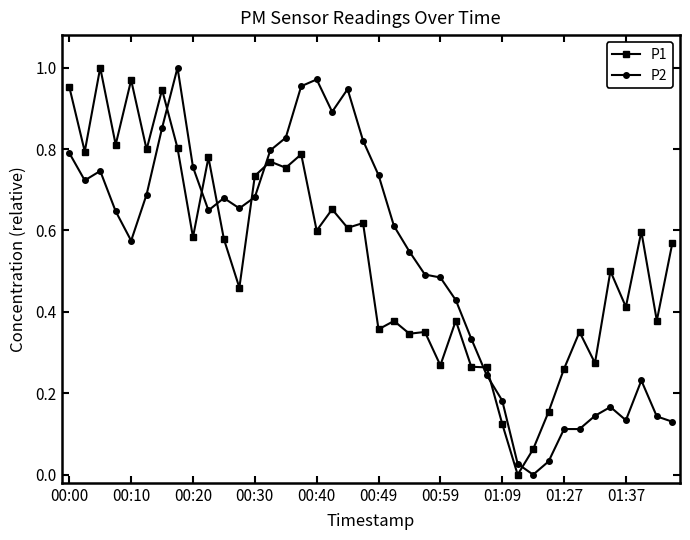

True or false: P1 has more than 2 interior local peaks.

True